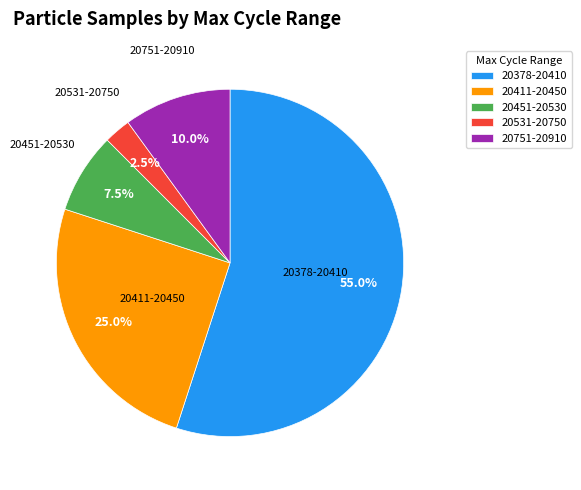

Which has a higher value, 20378-20410 or 20531-20750?

20378-20410